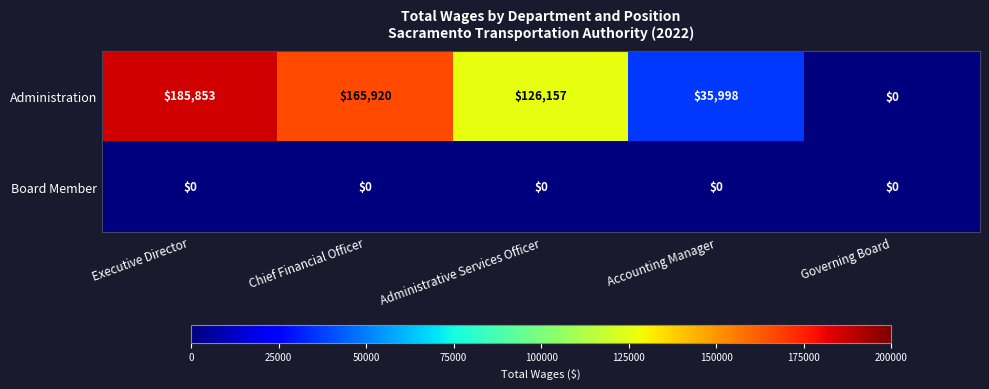

What is the greatest value displayed?

185853